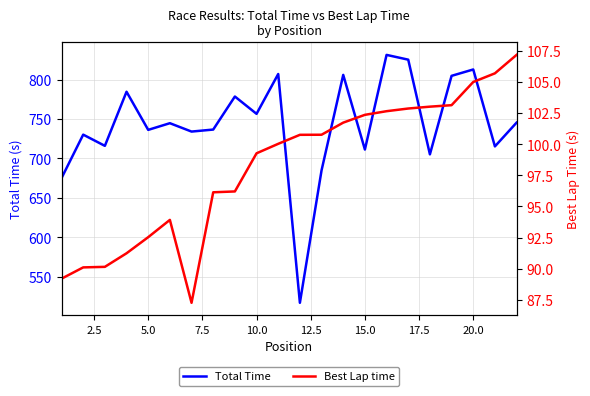

True or false: Total Time has a value of 711.4 at 15.0.

True